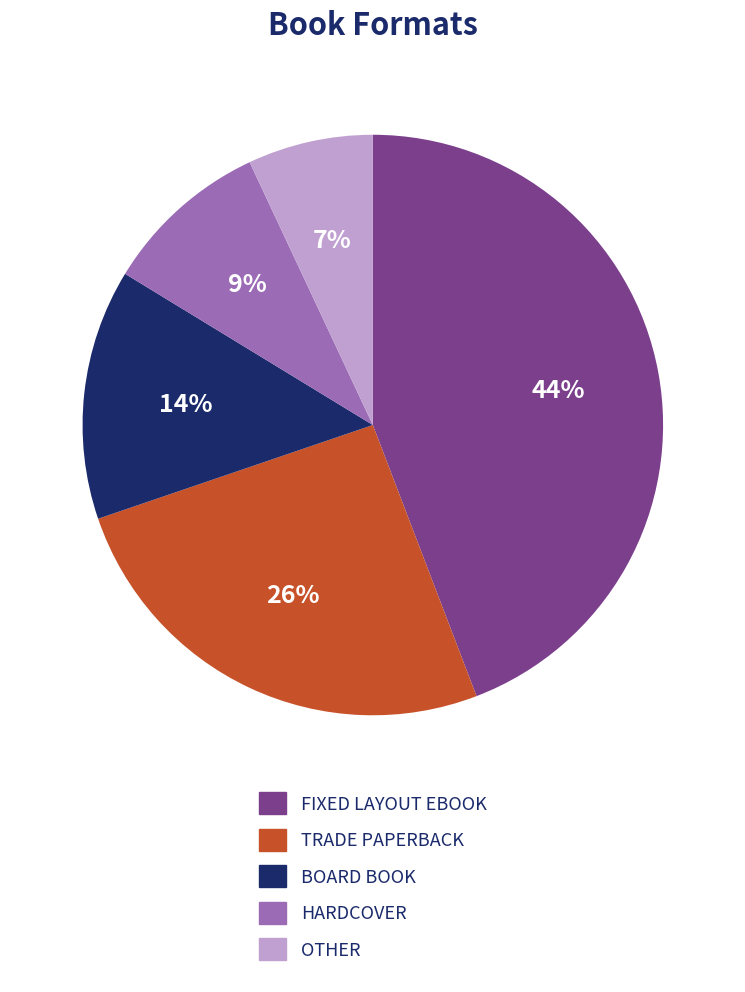

To the nearest percent, what is the difference between the largest and smallest slice percentages?

37%